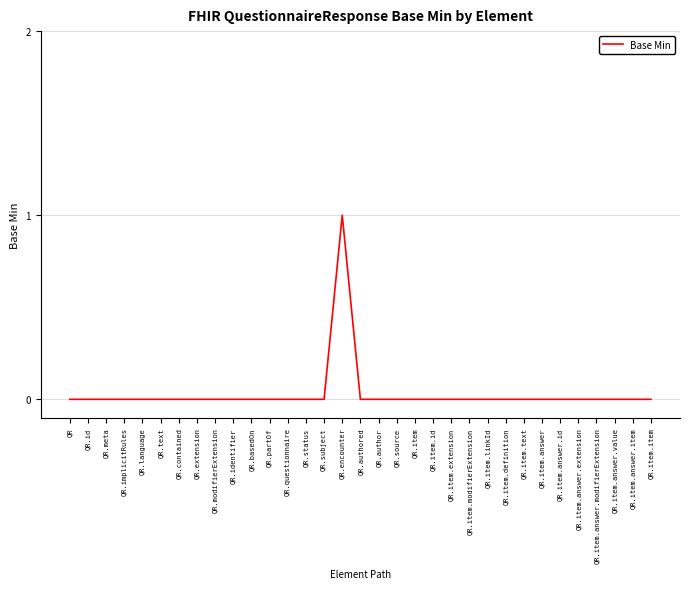

Is it true that the value at QR.item.answer.value is 0?

True